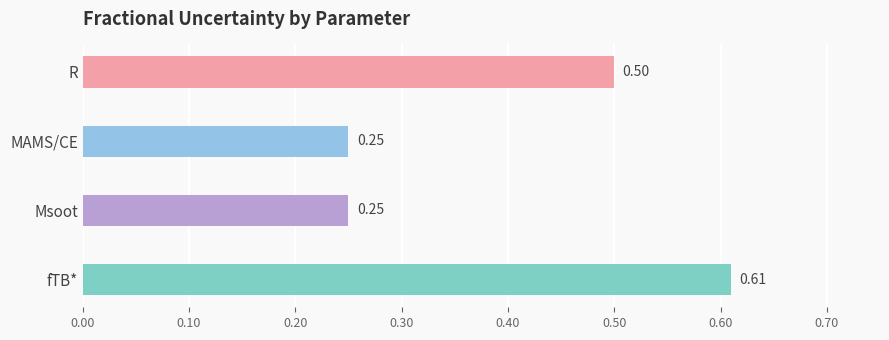

Between R and Msoot, which is larger?

R